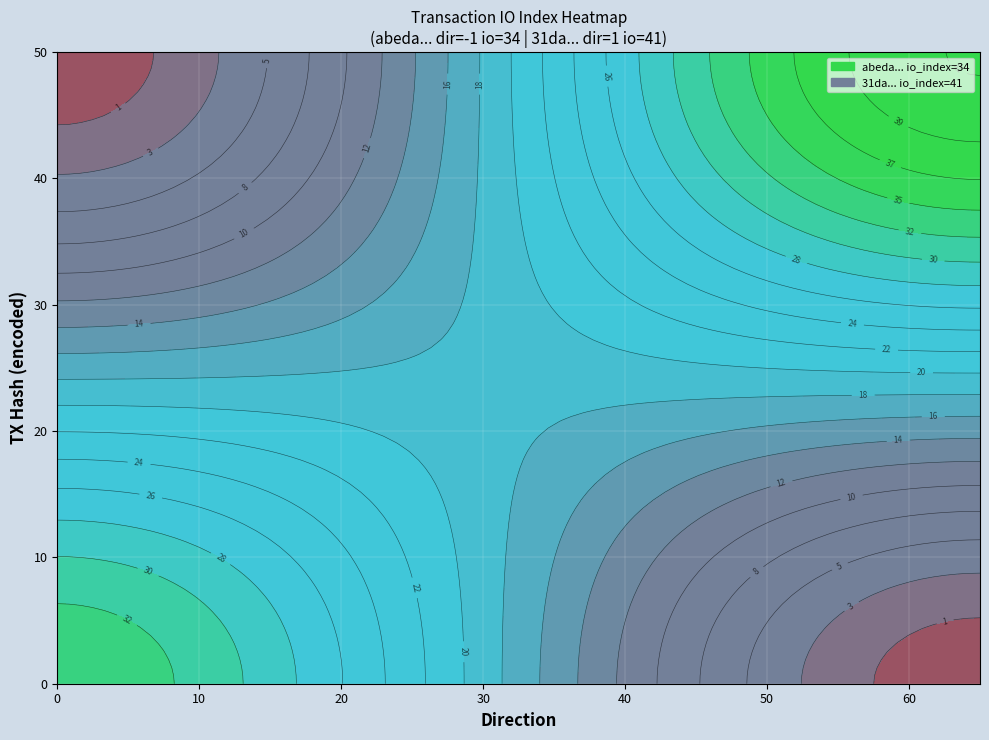

Count the number of data series in this chart.

2